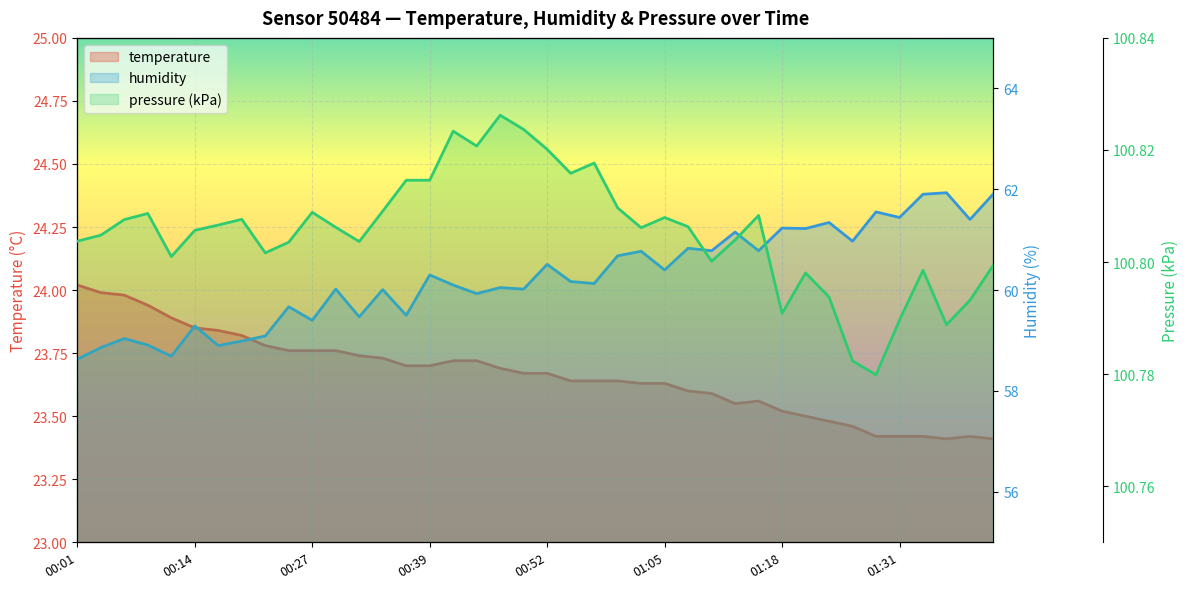

Between 00:09 and 01:13, which is larger?

00:09